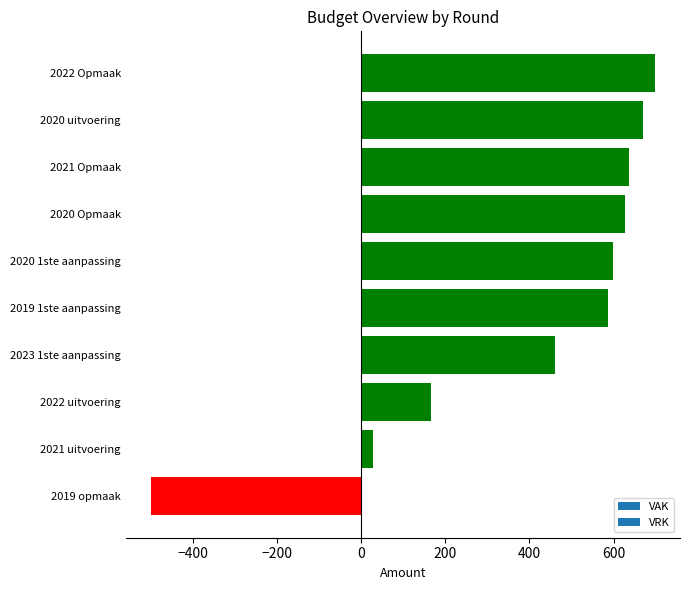

Read the value at 2020 uitvoering, to the nearest 10.

670